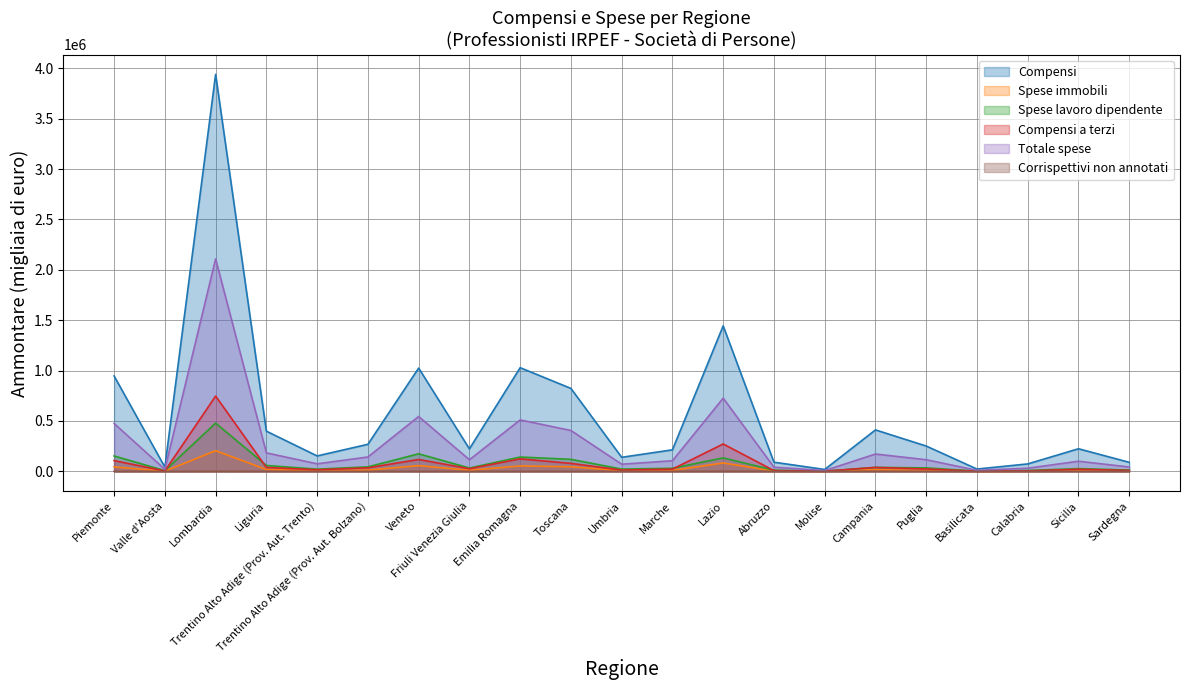

Does the chart have visible grid lines?

Yes